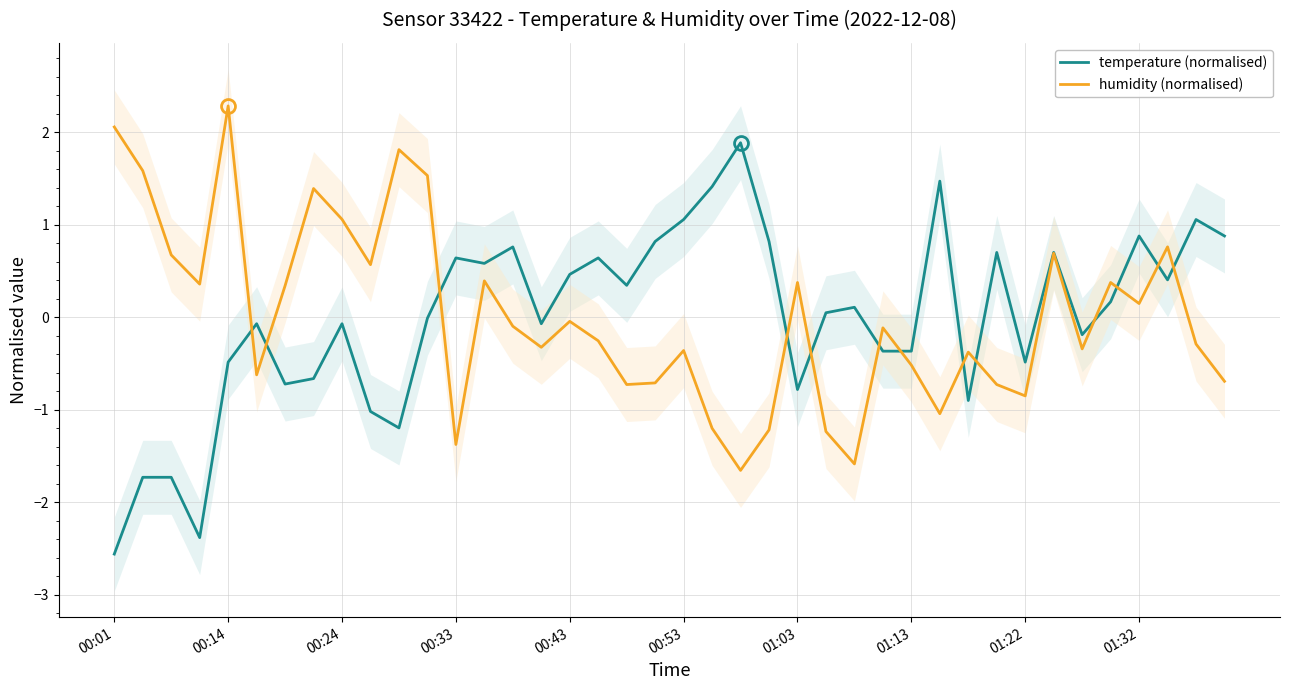

What is the minimum value for humidity (normalised)?

-1.7